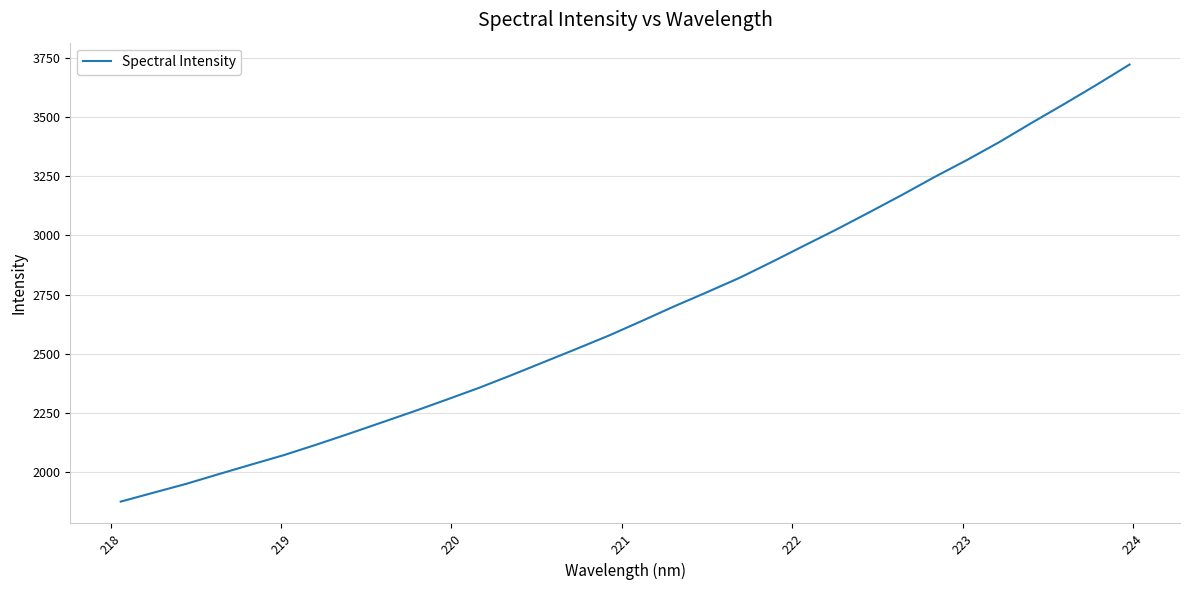

What is the smallest value displayed?

1874.6